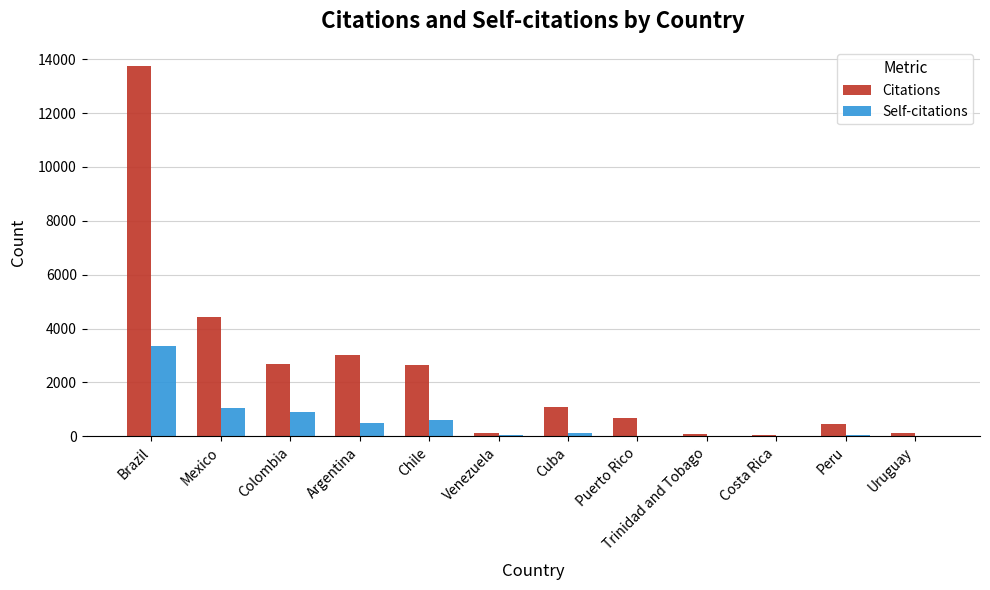

What is the spread (max minus min) of values at Puerto Rico?

674